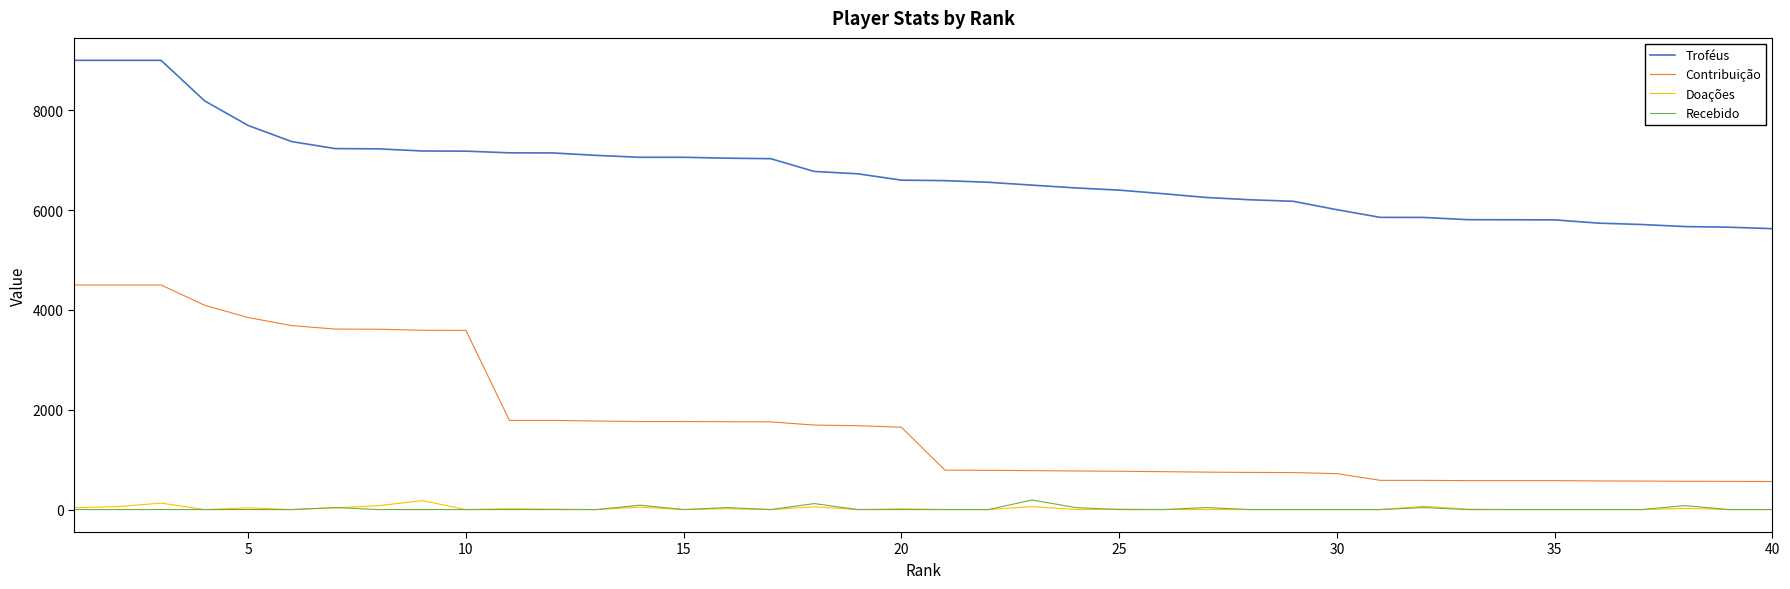

What is the minimum value for Contribuição?

562